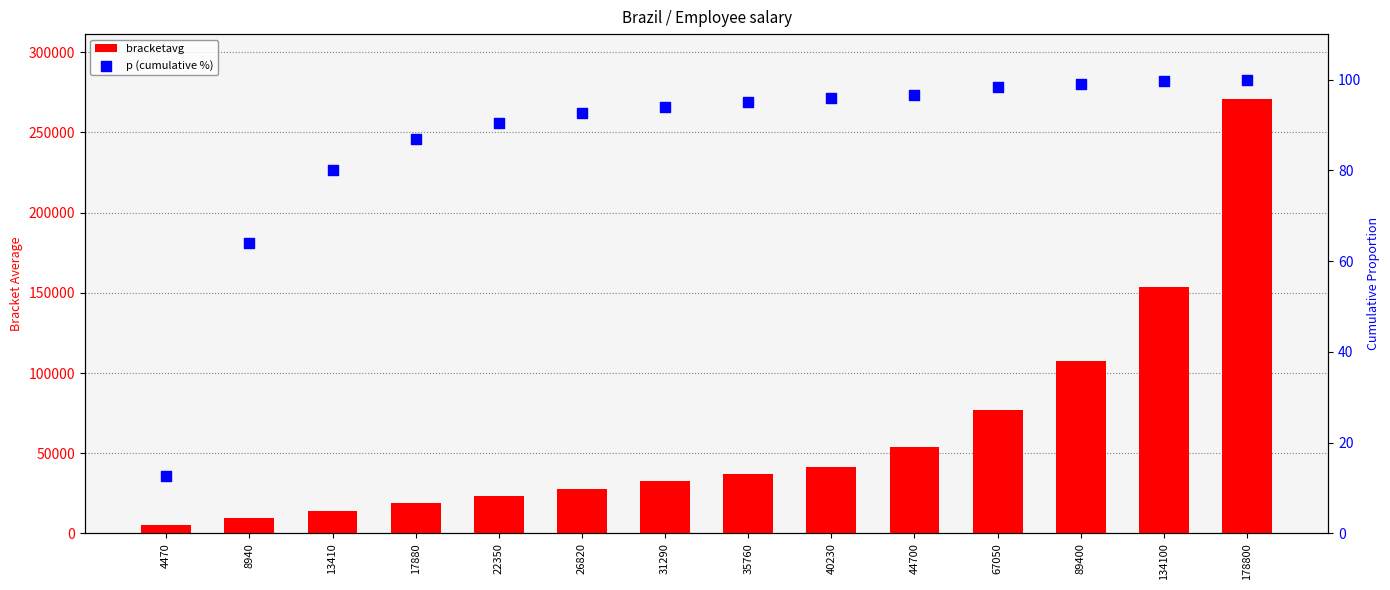

At which category is the sum across all series the highest?

178800